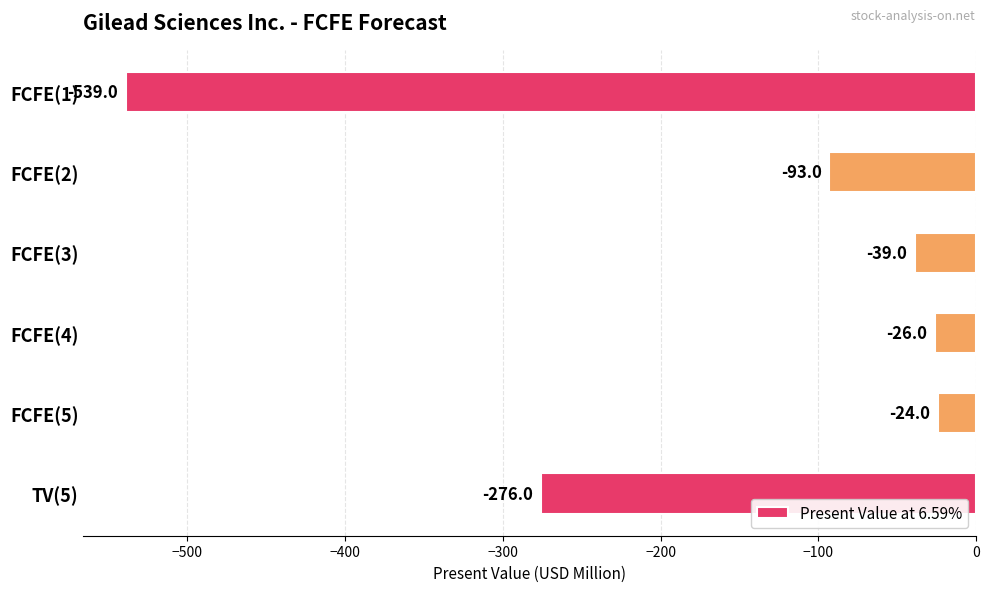

What is the label of the 4th bar from the top?

FCFE(4)